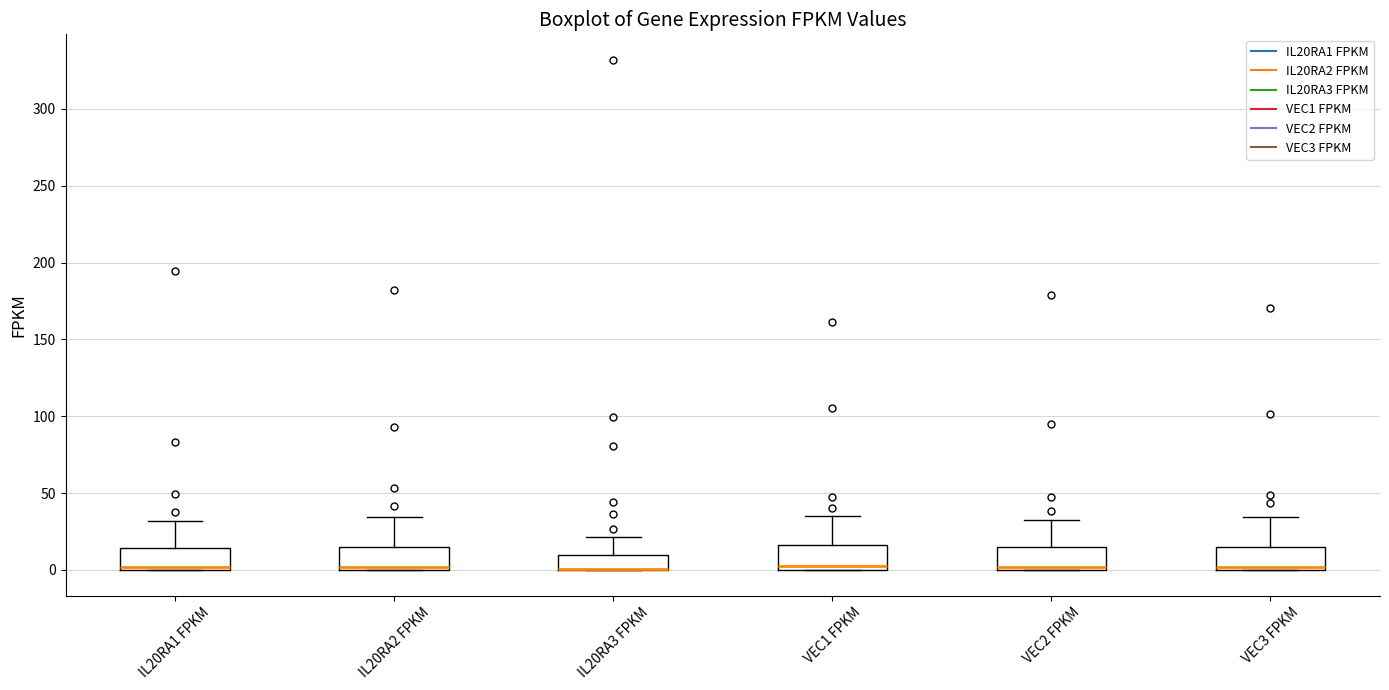

Reading left to right, transcribe this box plot: for each box, give where its median line is, the range the box spans, and where its two whiskers end, as read against the y-axis. The values are not printed on the chart, so give them approximately, as read against the axis.

IL20RA1 FPKM: median 0 (just above the box's lower edge), box 0 to 15, whiskers 0 to 30
IL20RA2 FPKM: median 0 (just above the box's lower edge), box 0 to 15, whiskers 0 to 35
IL20RA3 FPKM: median 0 (drawn on the box's lower edge), box 0 to 10, whiskers 0 to 20
VEC1 FPKM: median 0 (just above the box's lower edge), box 0 to 15, whiskers 0 to 35
VEC2 FPKM: median 0 (just above the box's lower edge), box 0 to 15, whiskers 0 to 35
VEC3 FPKM: median 0 (just above the box's lower edge), box 0 to 15, whiskers 0 to 35